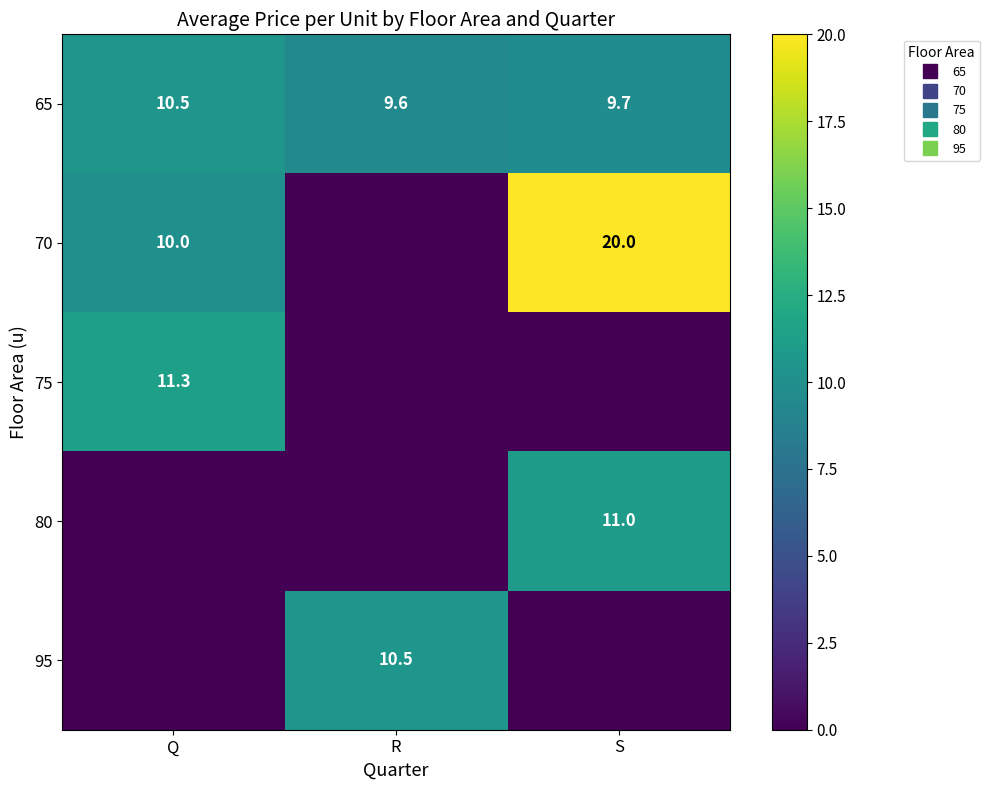

Is it true that 95 equals 4.2 at Q?

False